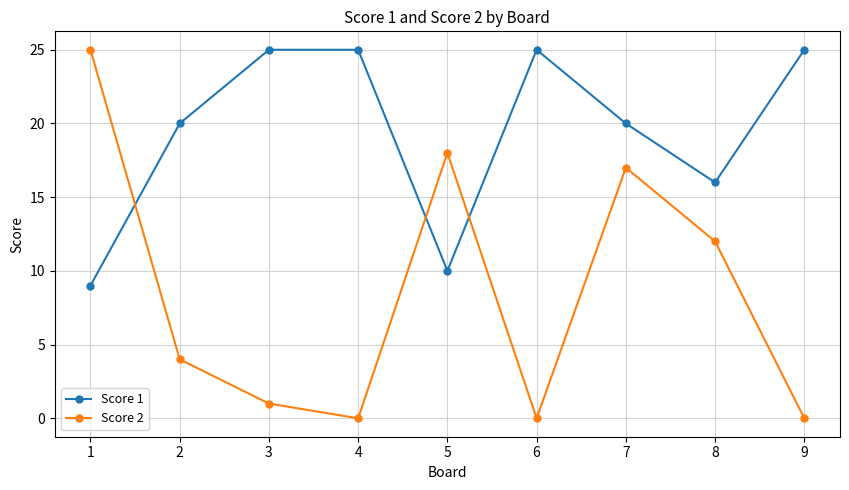

Rank the series by their average value, from lowest to highest.

Score 2, Score 1